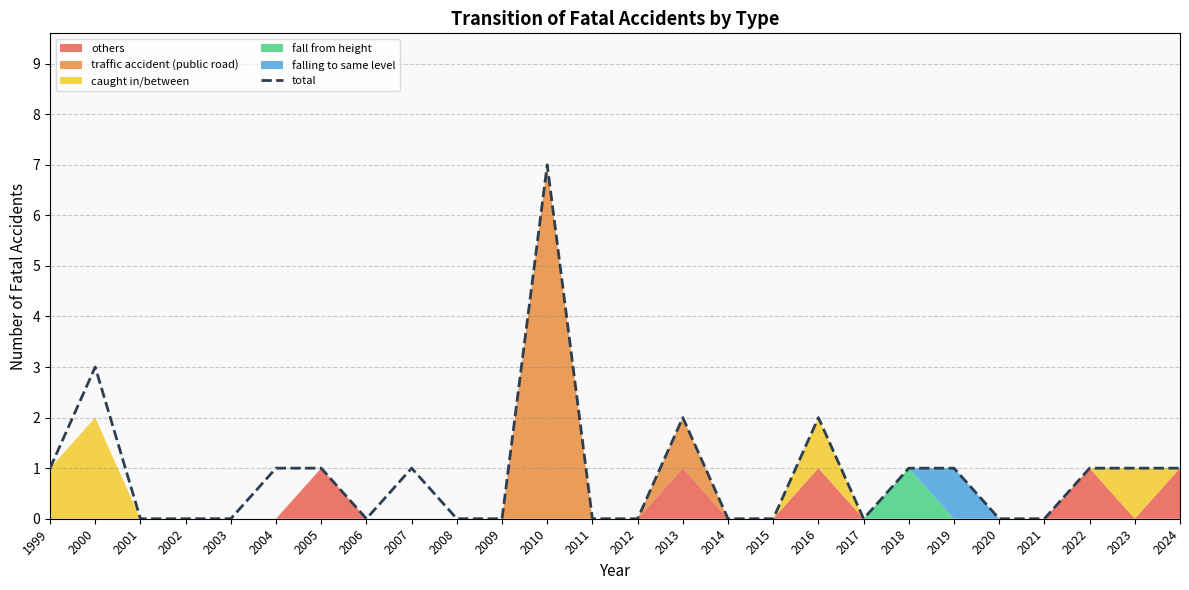

How many interior local peaks (higher than both neighbors) does the data have?

5